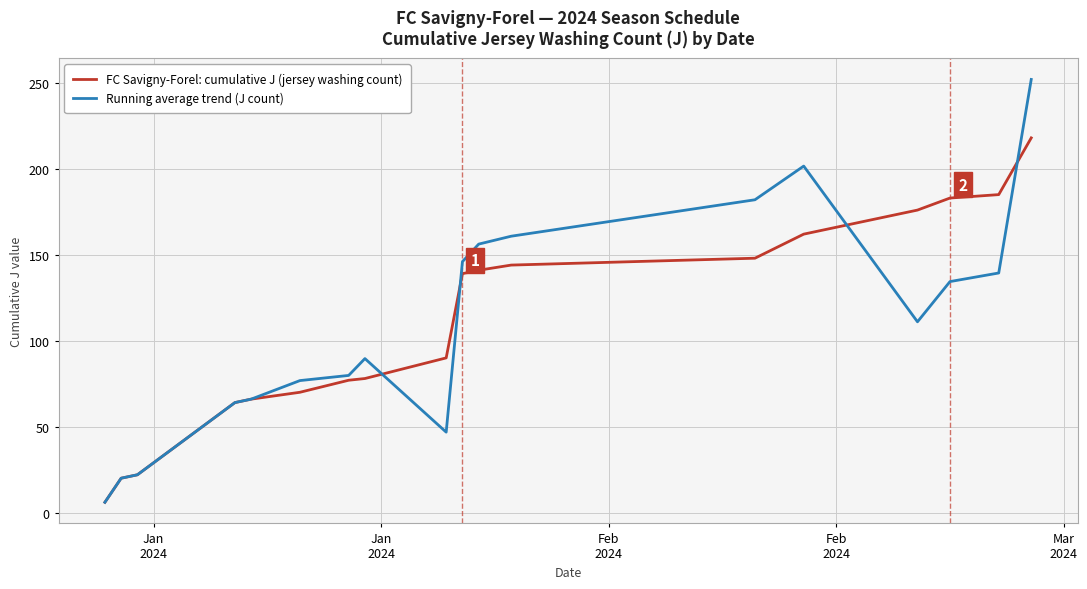

What is the smallest value displayed?

6.0